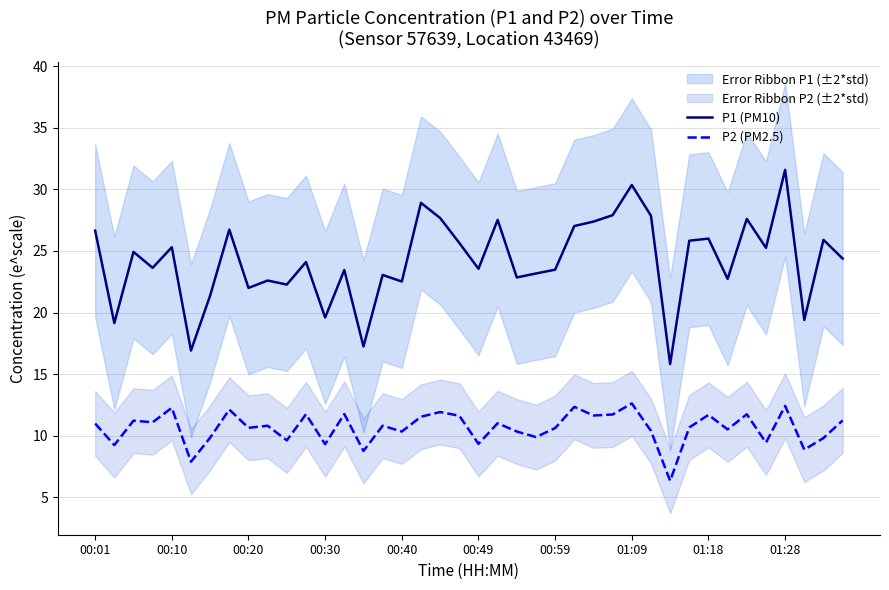

What value does the P2 (PM2.5) series have at 38?

9.8